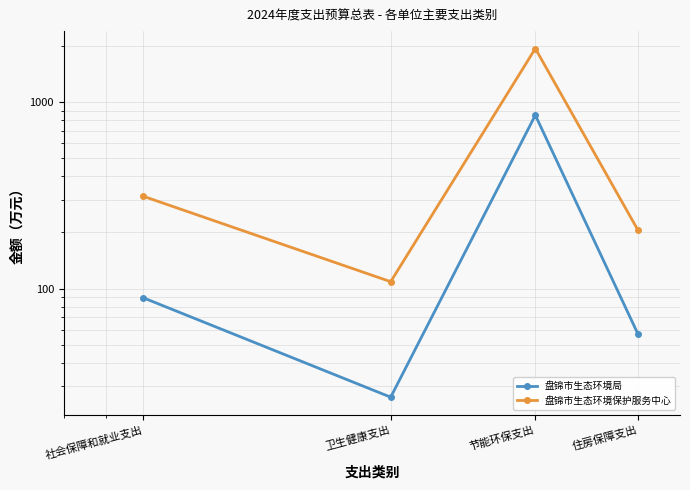

What are all the series names shown in the legend?

盘锦市生态环境局, 盘锦市生态环境保护服务中心